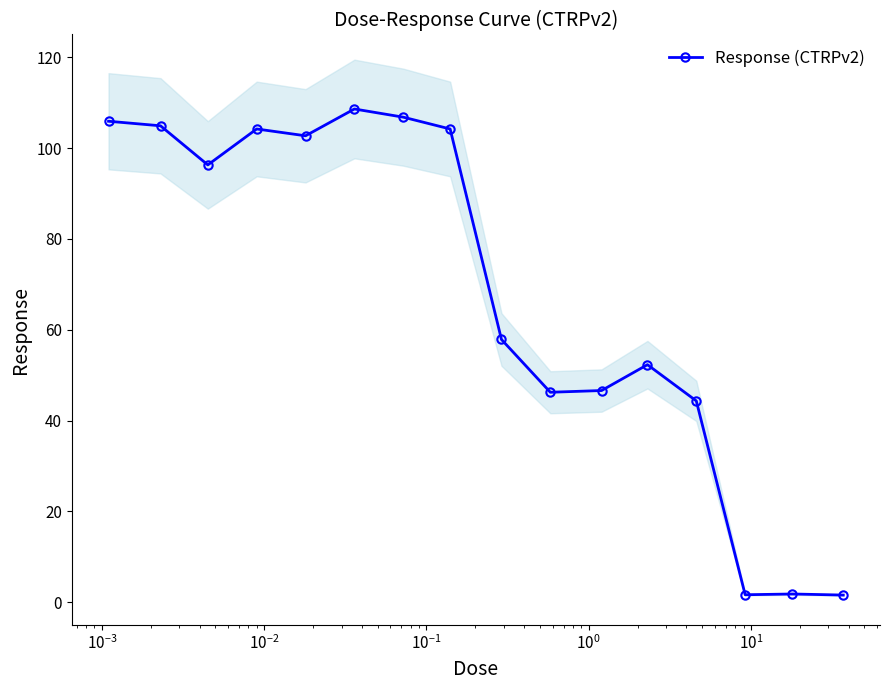

Does the chart display data point markers on the line(s)?

Yes